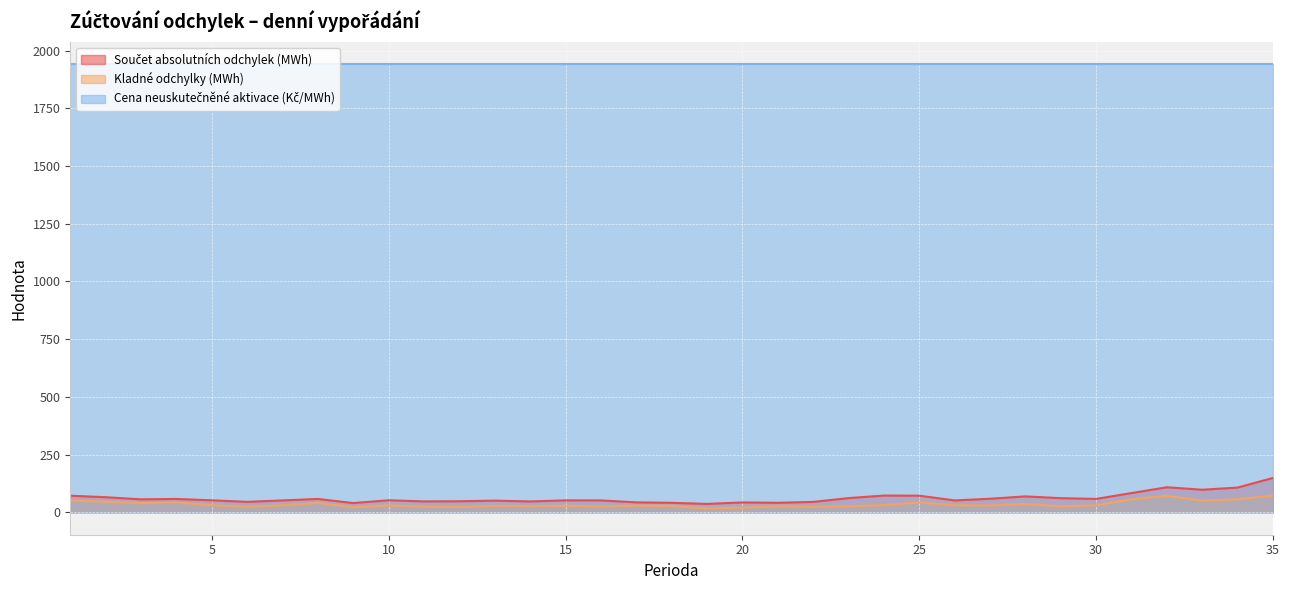

What is the highest value of the Kladné odchylky (MWh) series?

72.7